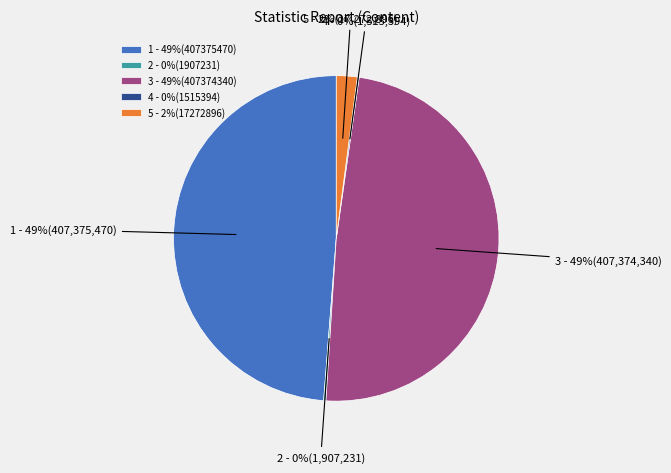

Does any single category account for the majority?

No